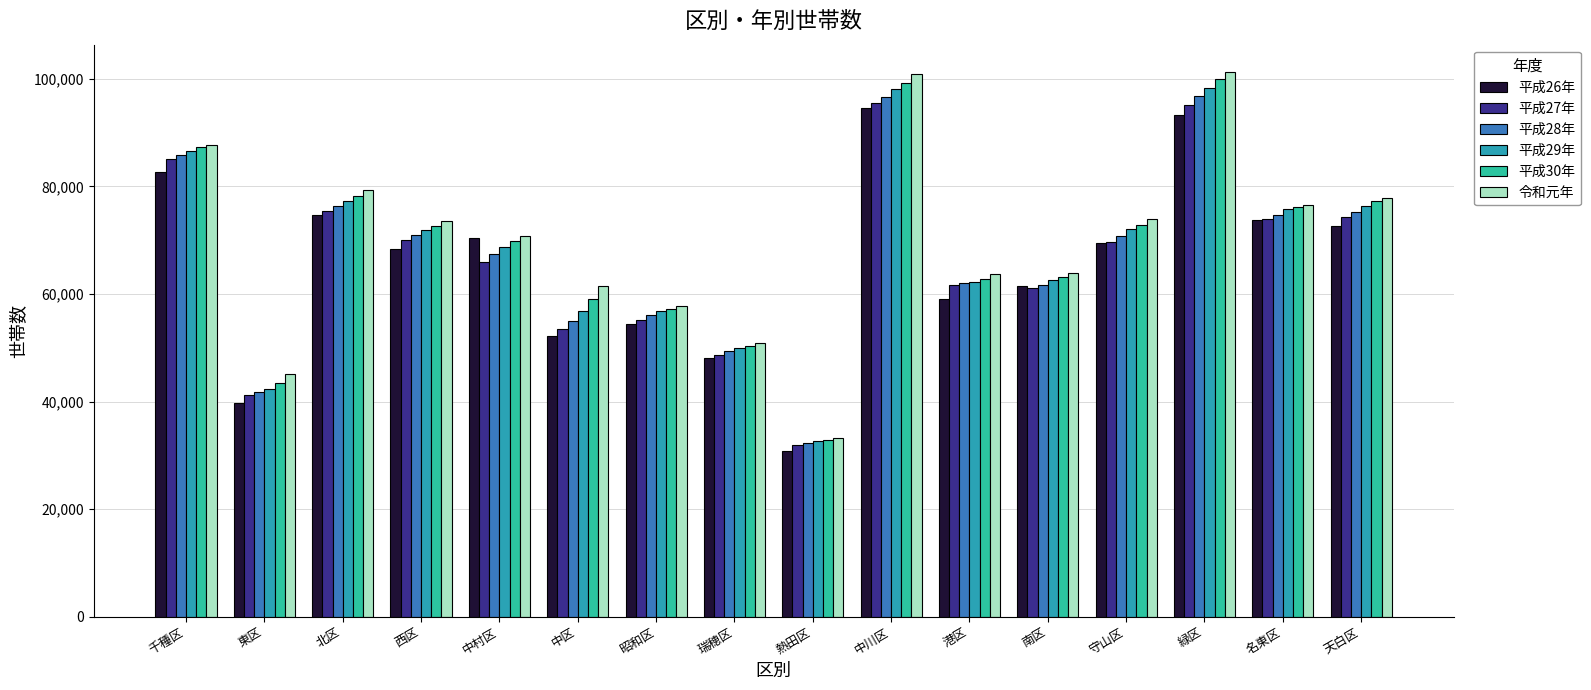

How many bars are there in total?

96